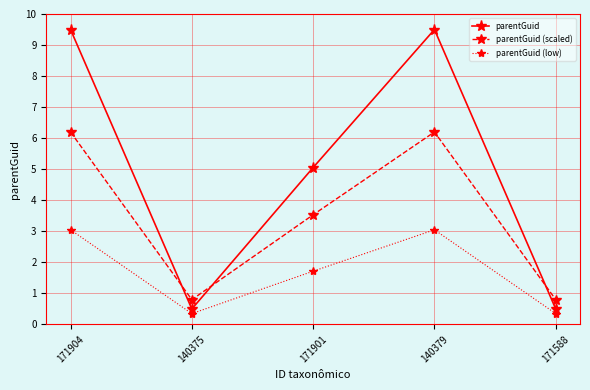

At which label does parentGuid (scaled) first exceed 3?

171904